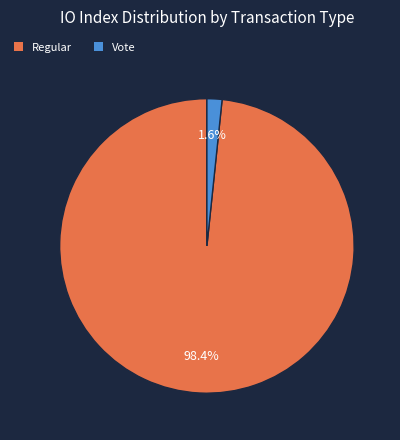

Is there a majority slice in this chart?

Yes